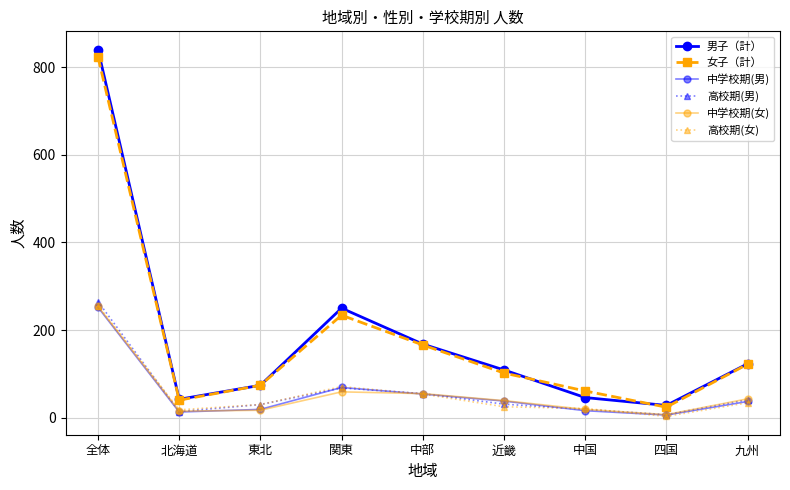

Where does the 中学校期(男) series first go above 37?

全体